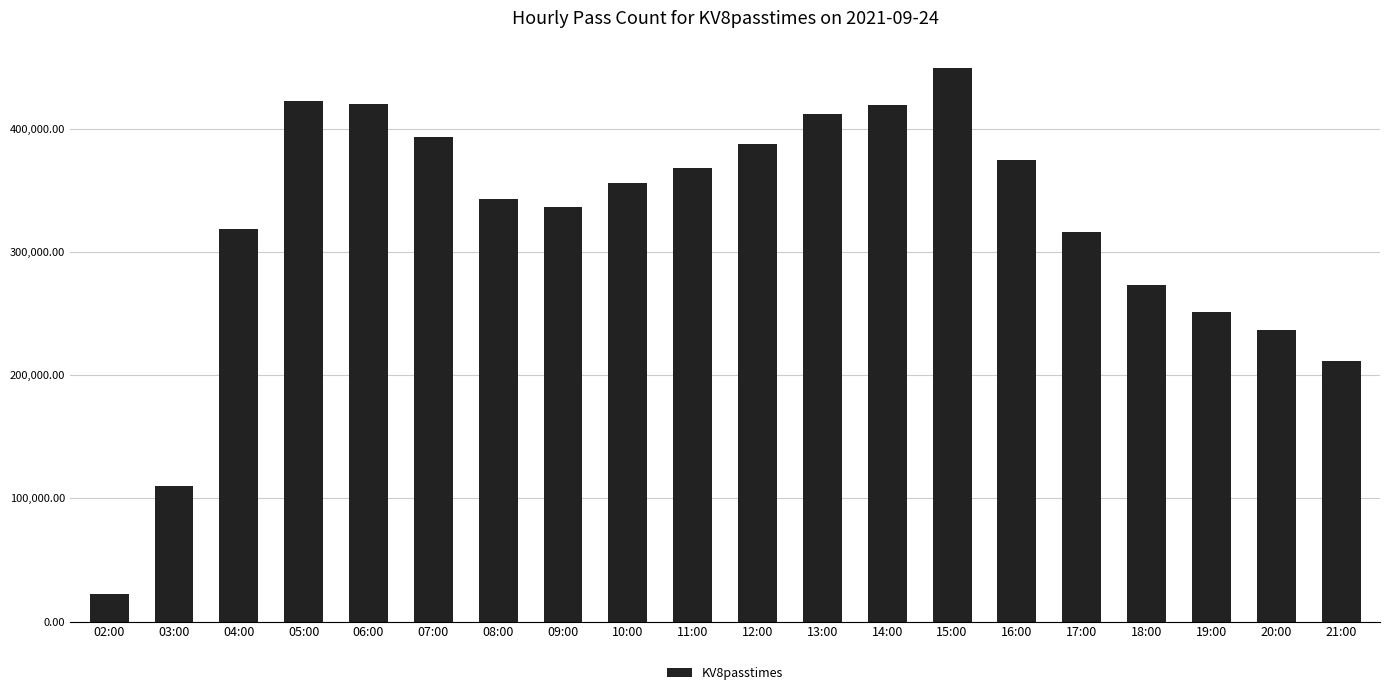

Count the number of categories in the chart.

20